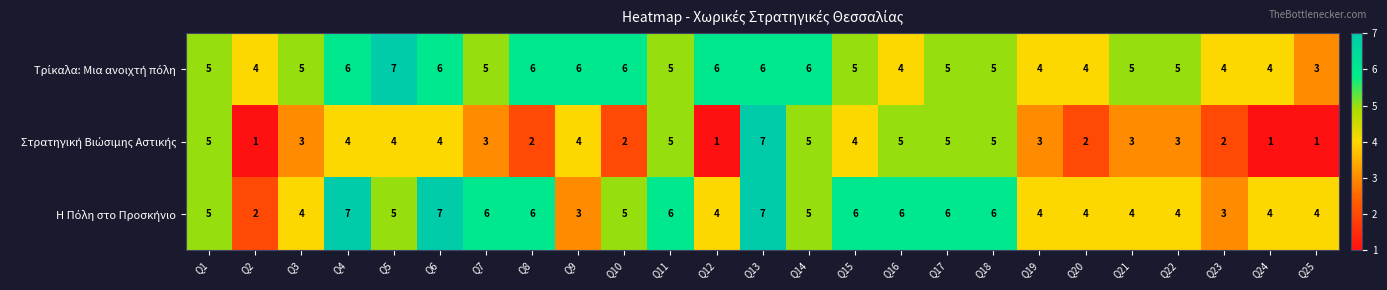

What is the total value across all series at Q5?

16